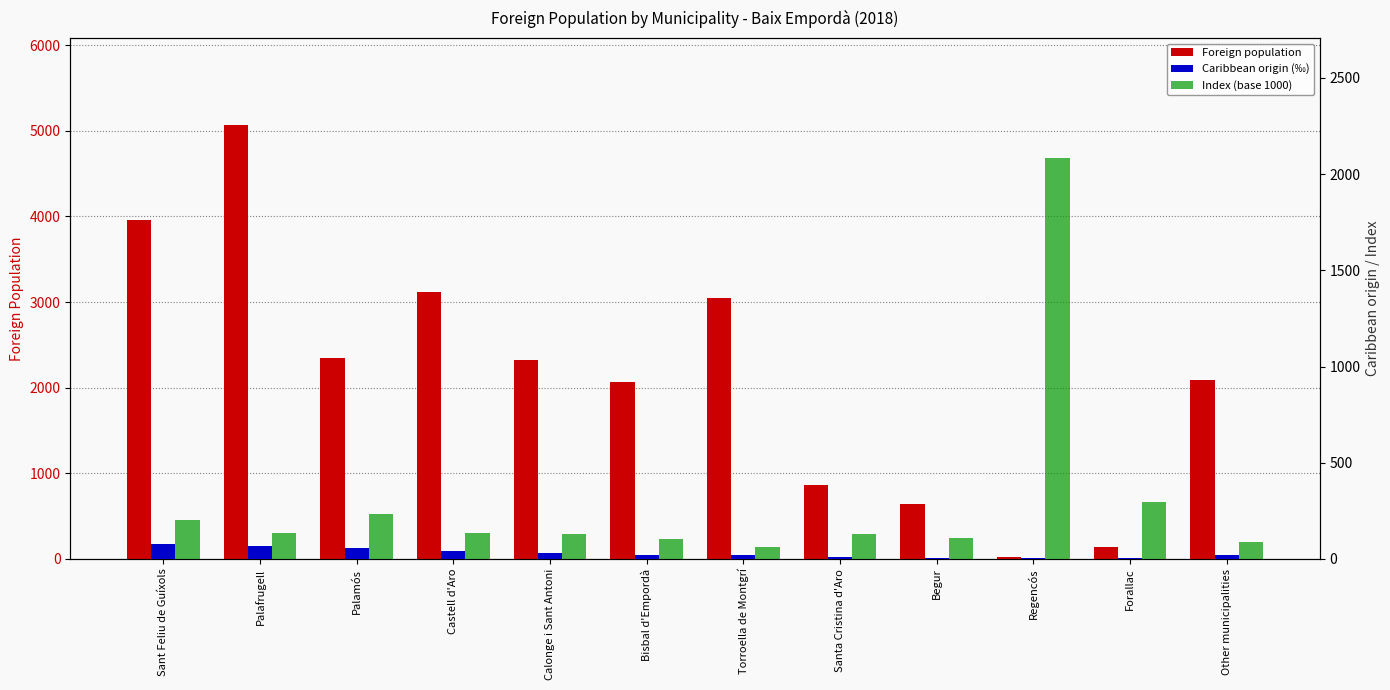

How many bars are there in each group?

3